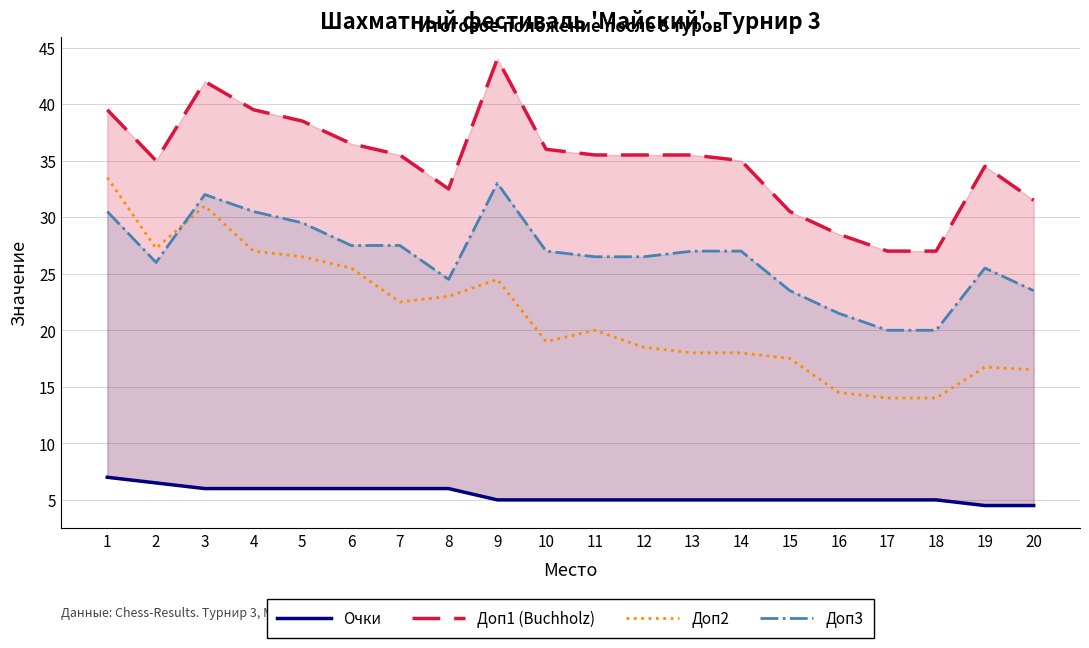

True or false: Доп2 has a value of 22.8 at 16.

False